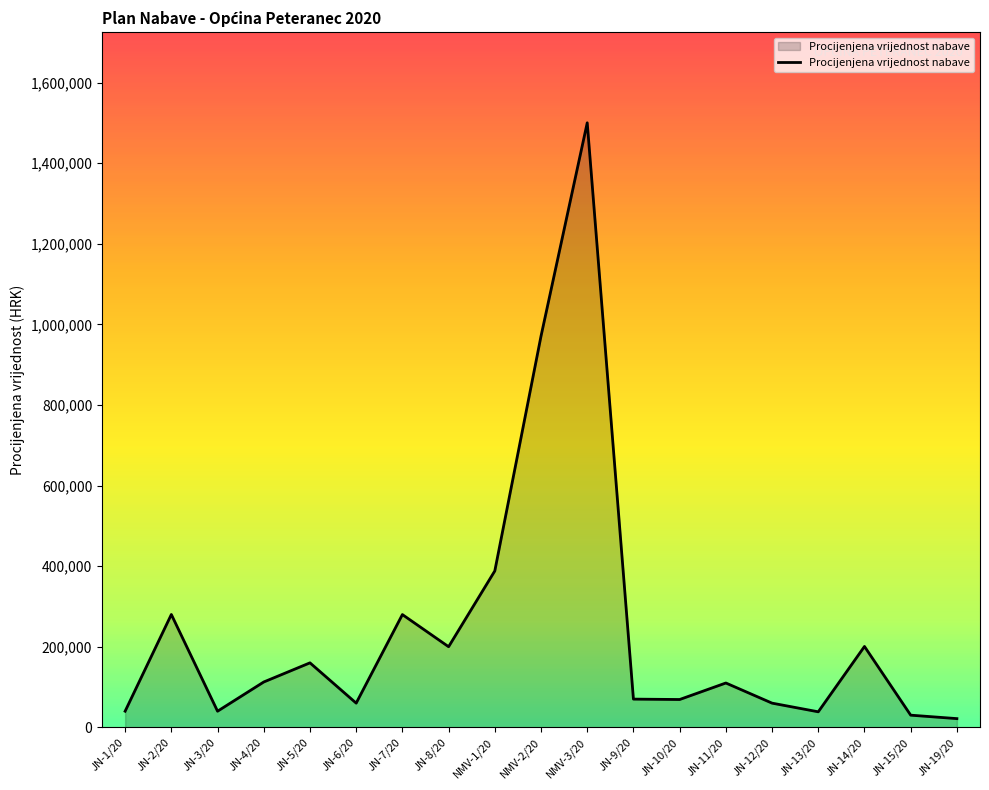

The chart shows a value of 70000.0 at JN-9/20. True or false?

True